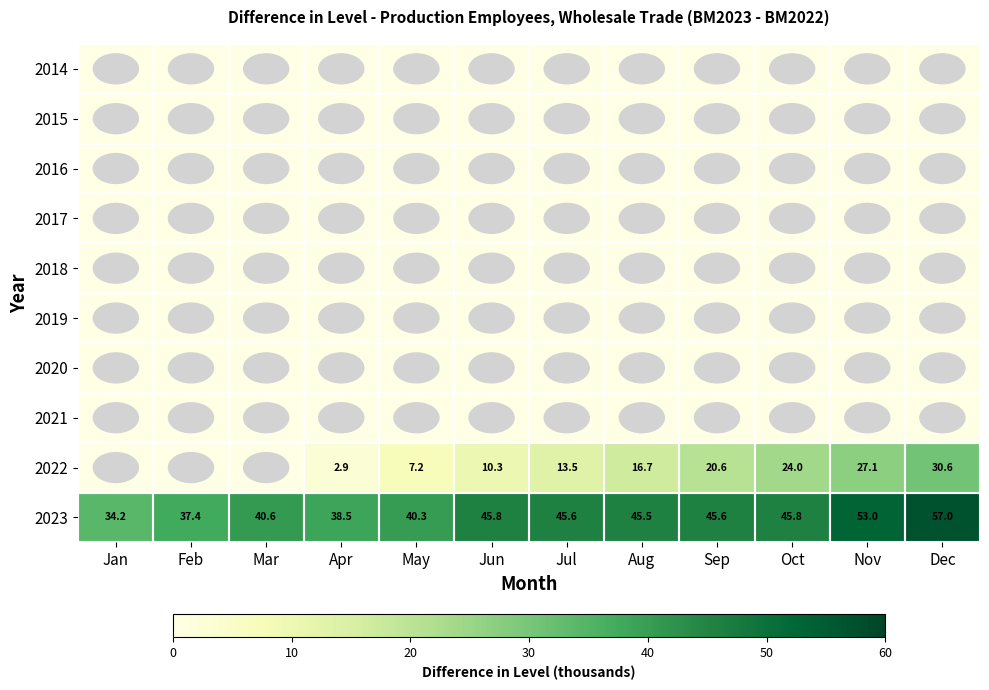

The 2023 series shows 22.1 at Aug. True or false?

False